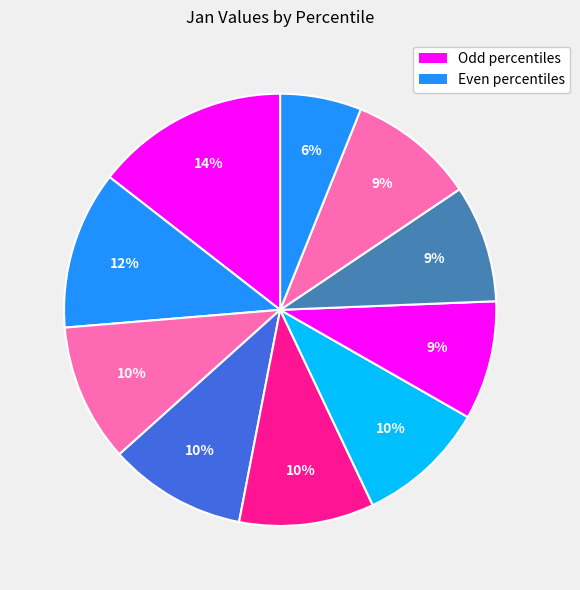

Count the number of slices in the pie.

10